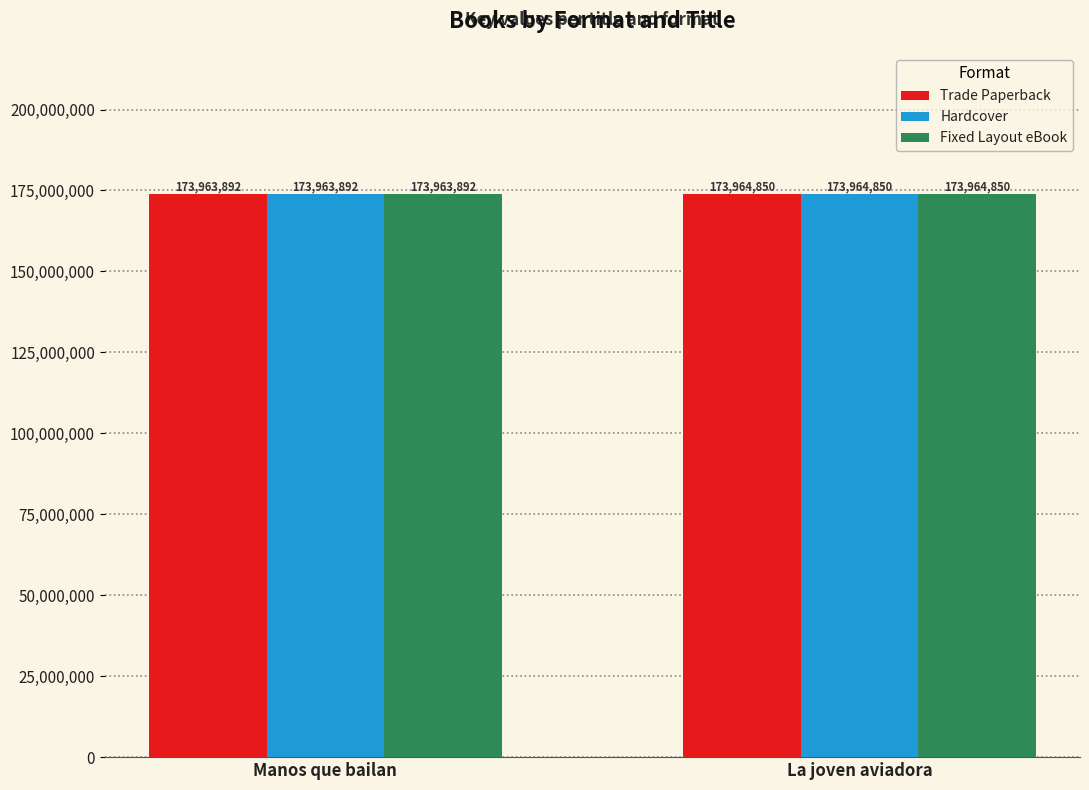

What is the difference between the Hardcover values at Manos que bailan and La joven aviadora?

958